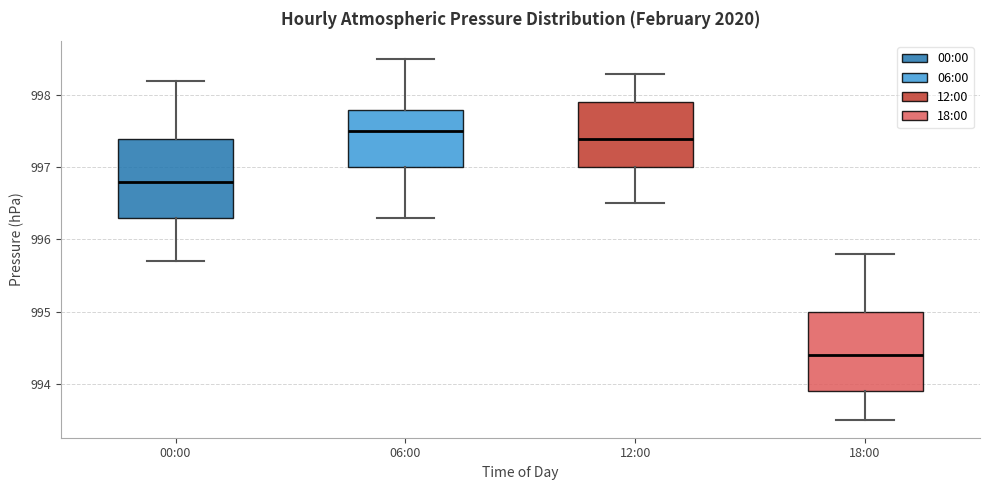

Which box has the highest median line?

06:00